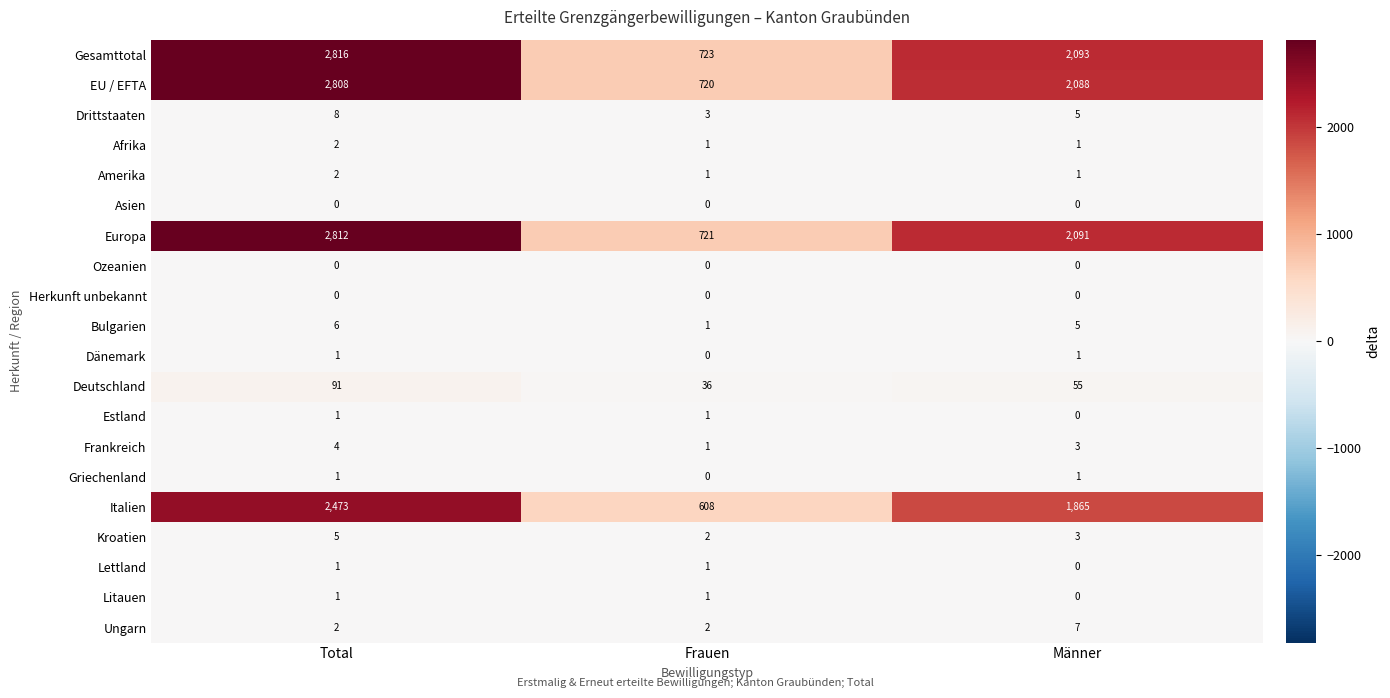

How many distinct data groups are displayed?

20